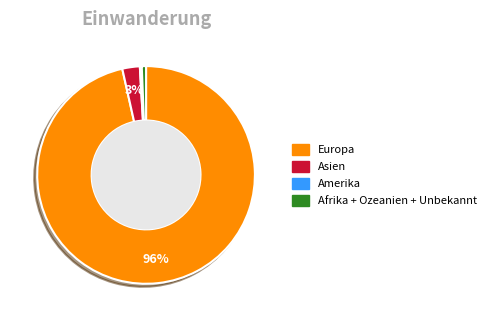

The Asien slice represents 3% of the pie. True or false?

True